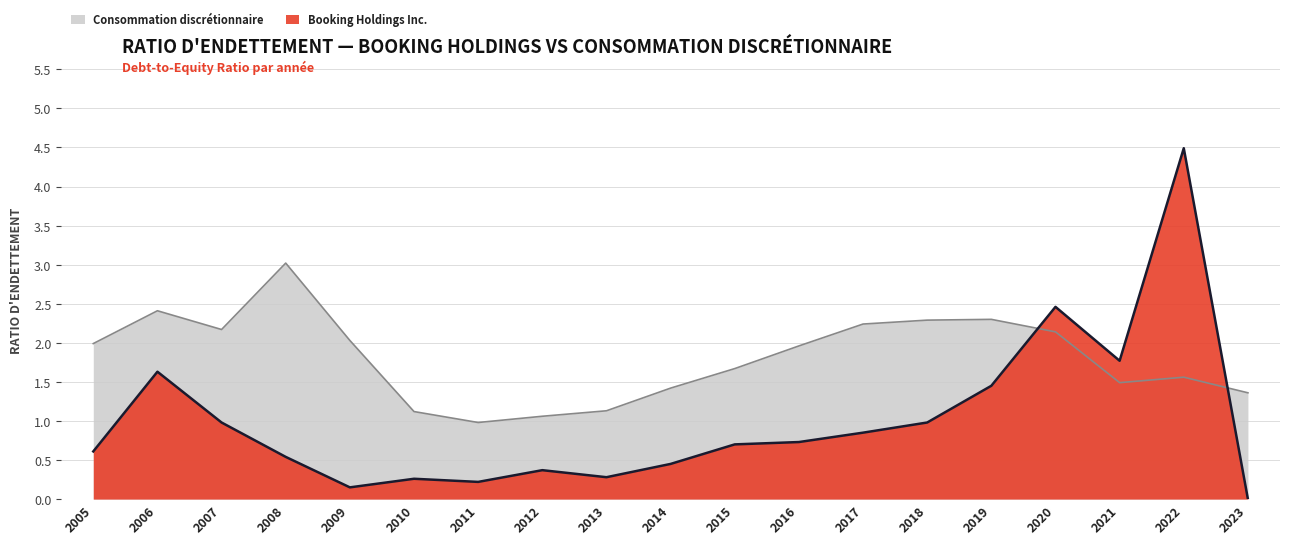

What is the difference between the maximum and minimum values in the Booking Holdings Inc. series?

4.5